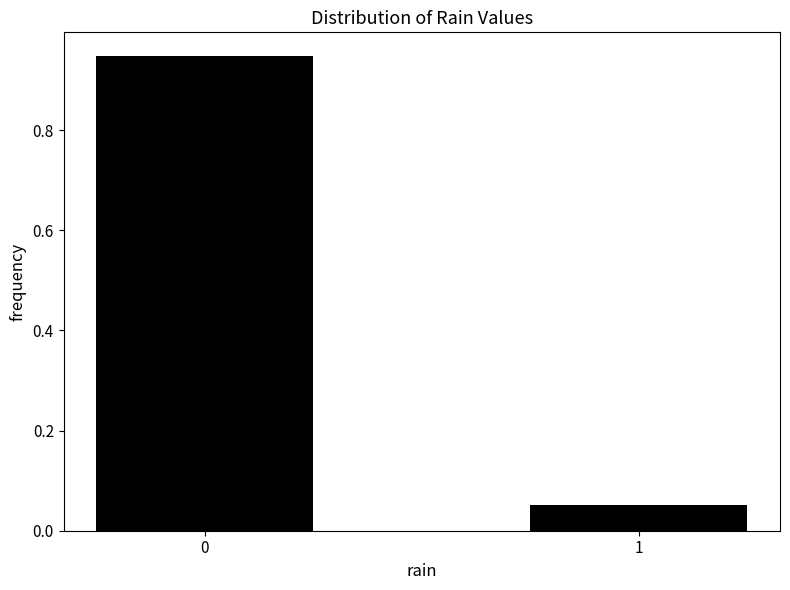

True or false: the data shows 1.6 at 0.

False